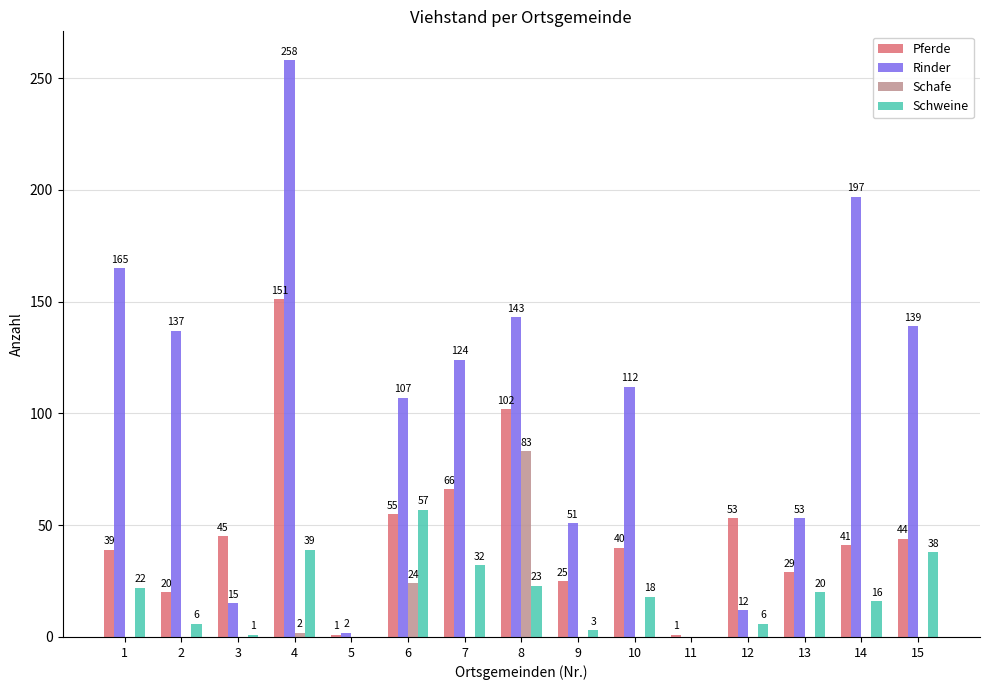

How many positive values does the Schweine series have?

13